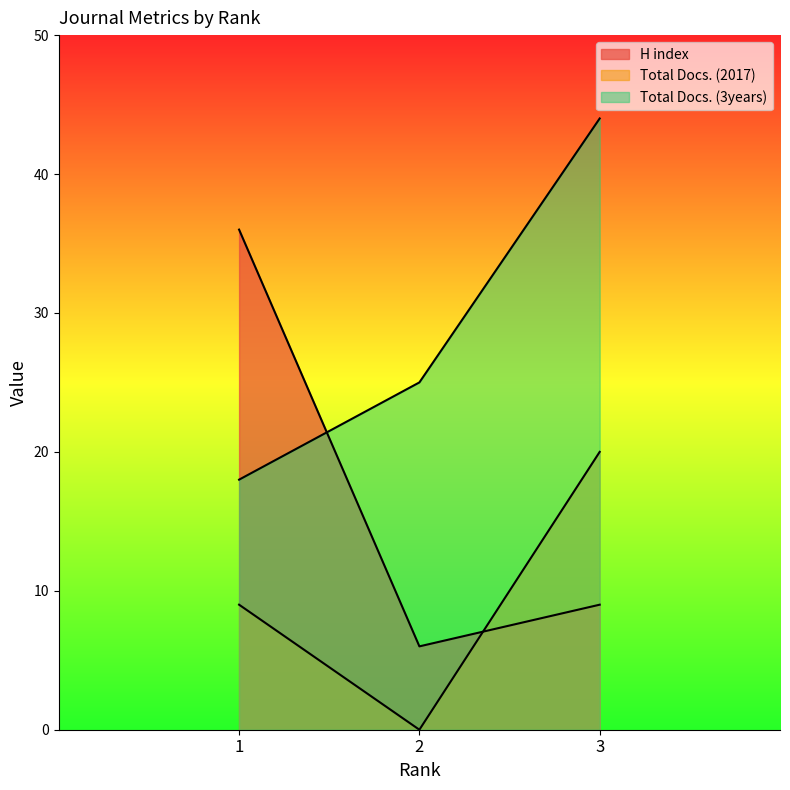

The Total Docs. (2017) series shows 4 at 3. True or false?

False